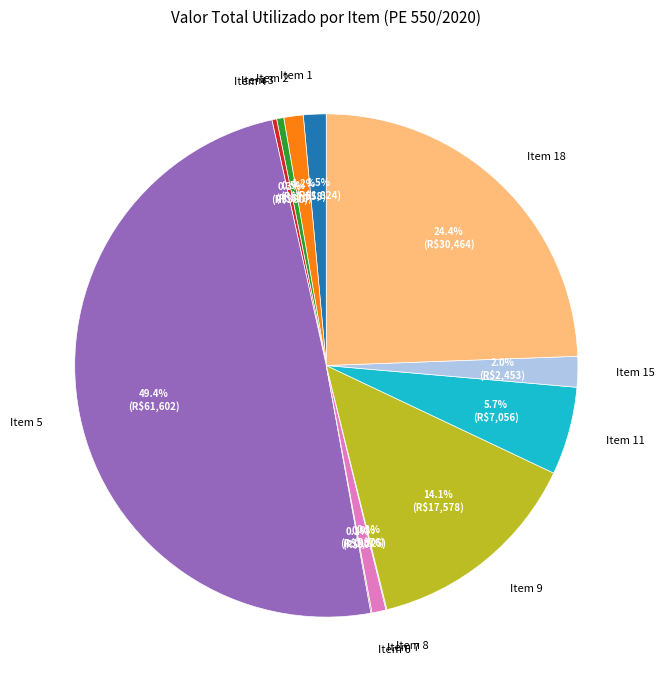

How much of the chart is everything except Item 2?

98.8%